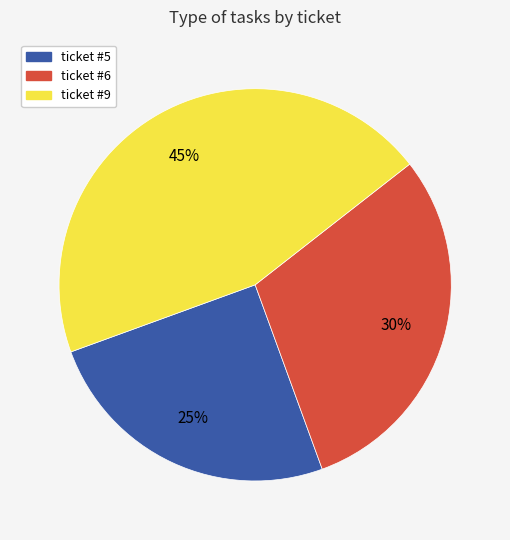

Is ticket #6 the majority of the pie?

No